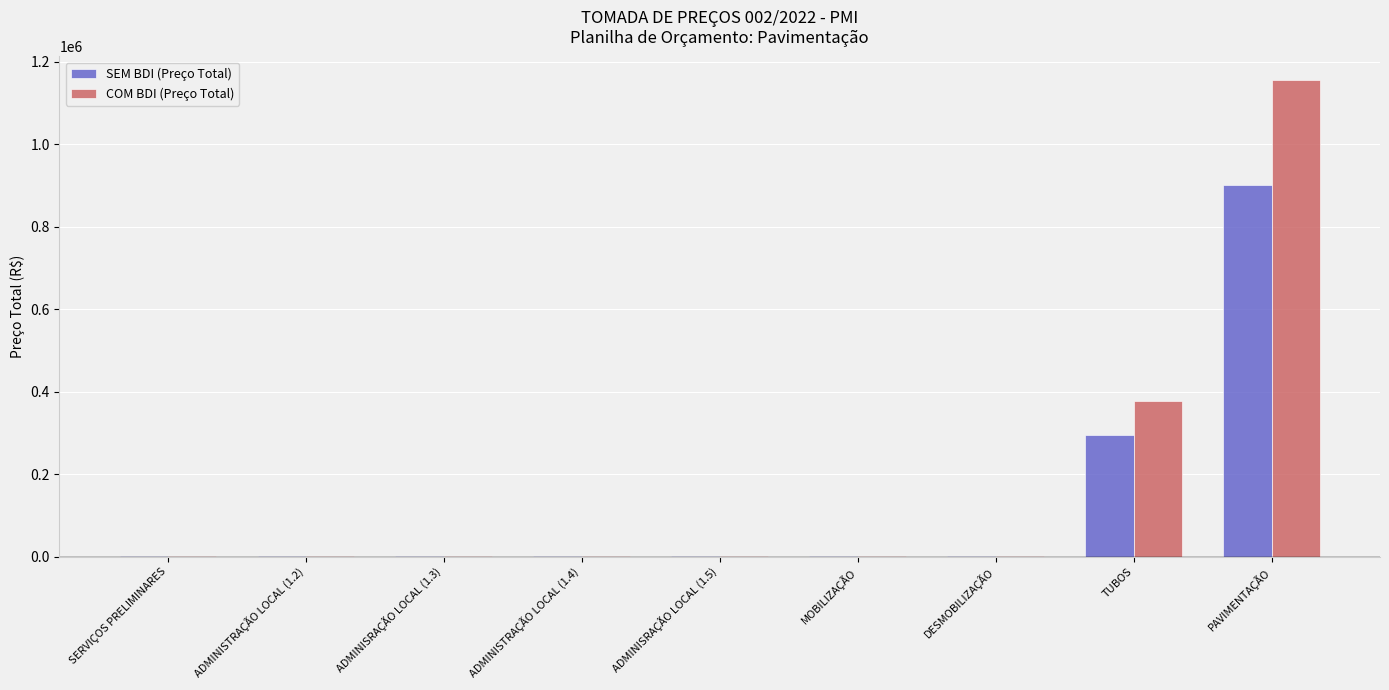

What is the sum of all SEM BDI (Preço Total) values?

1204653.5